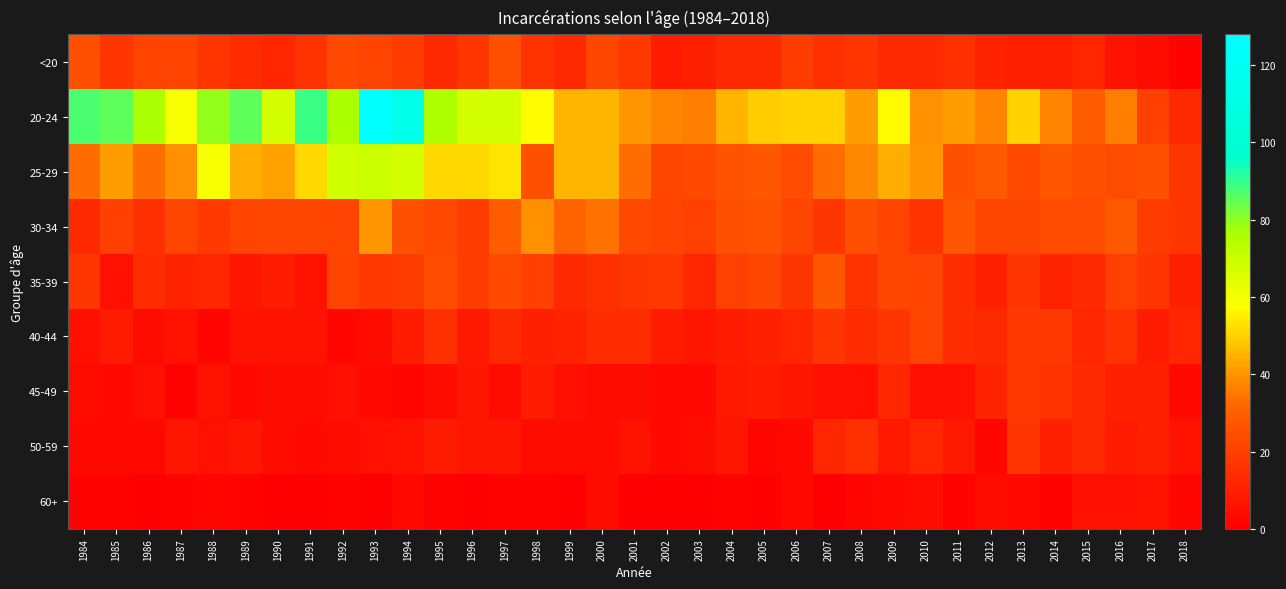

Count the number of data series in this chart.

9